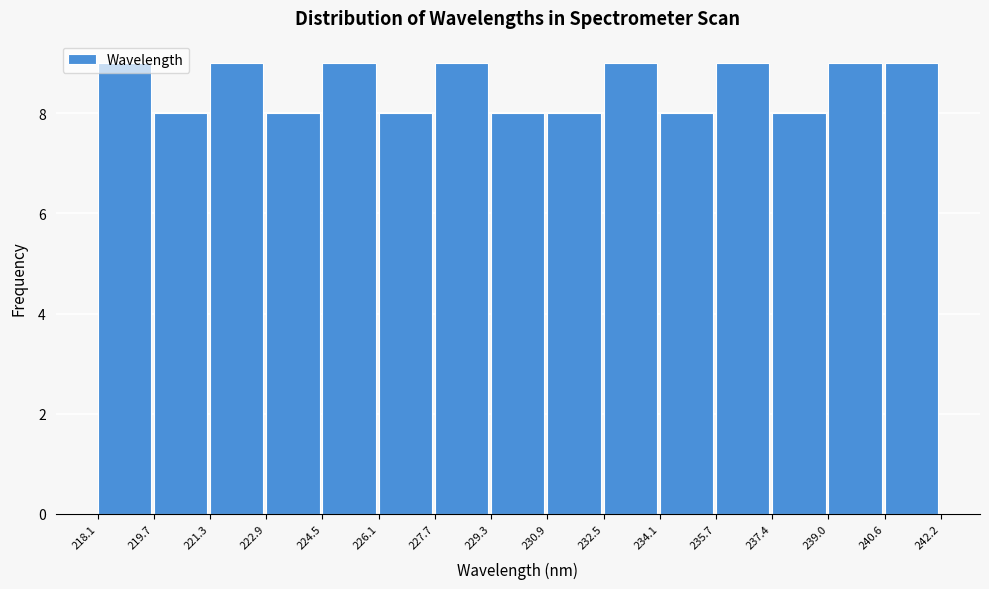

Reading left to right, list every bar in this chart as the range it spans on the x-axis followed by its height. The values are not printed on the chart, so give them approximately, as read against the axis.

218.1 to 219.7: 9
219.7 to 221.3: 8
221.3 to 222.9: 9
222.9 to 224.5: 8
224.5 to 226.1: 9
226.1 to 227.7: 8
227.7 to 229.3: 9
229.3 to 230.9: 8
230.9 to 232.5: 8
232.5 to 234.1: 9
234.1 to 235.7: 8
235.7 to 237.4: 9
237.4 to 239.0: 8
239.0 to 240.6: 9
240.6 to 242.2: 9